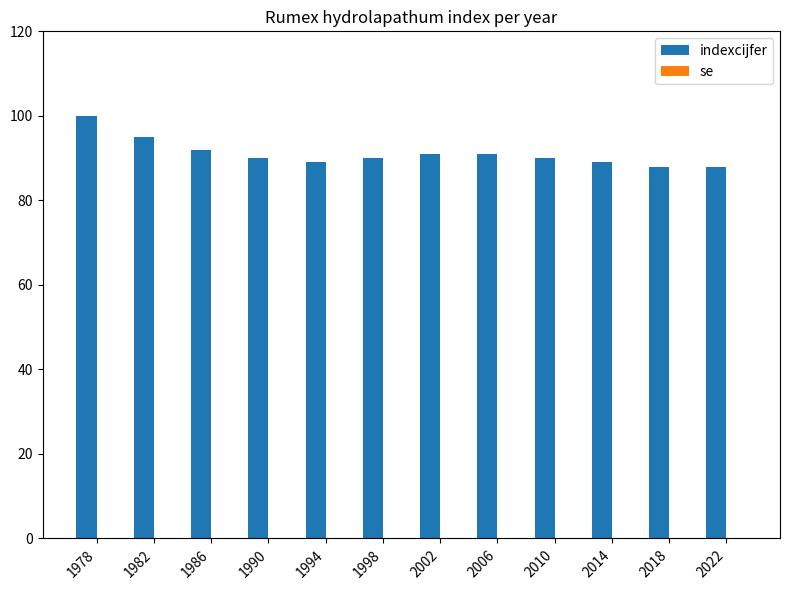

Reading left to right, transcribe all the data shown in this chart.

100	95	92	90	89	90	91	91	90	89	88	88